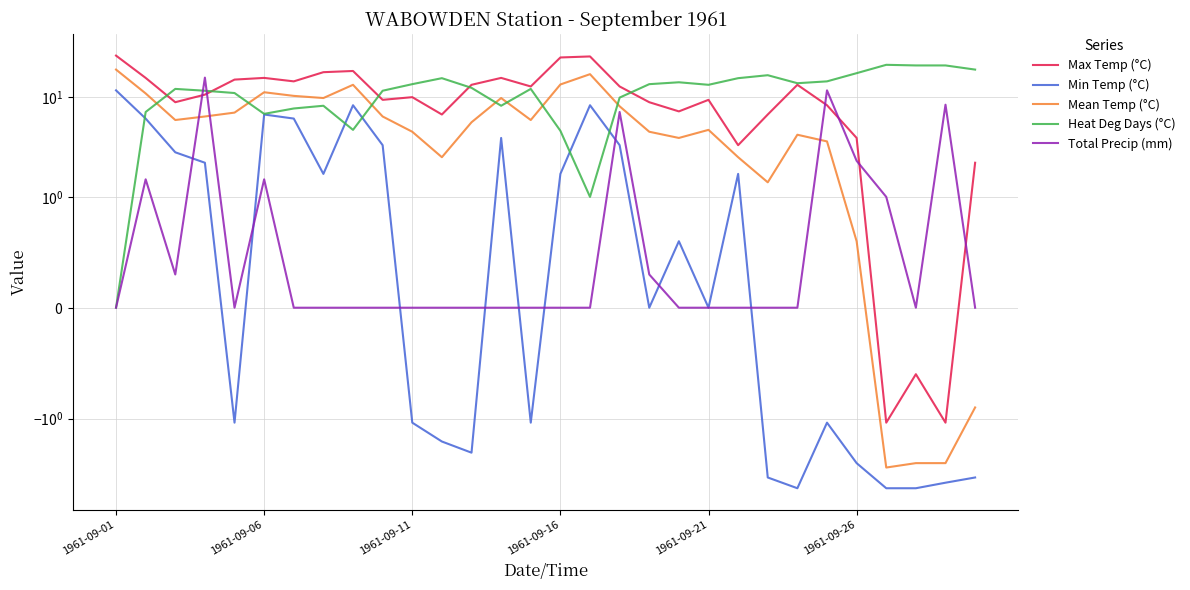

Which series has the largest total across all categories?

Heat Deg Days (°C)